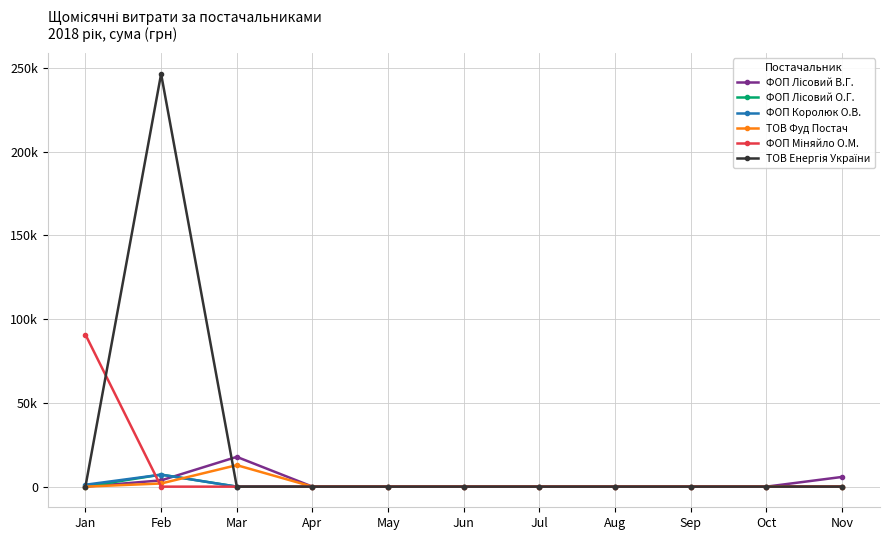

List the series in order of their peak value, highest first.

ТОВ Енергія України, ФОП Міняйло О.М., ФОП Лісовий В.Г., ТОВ Фуд Постач, ФОП Лісовий О.Г., ФОП Королюк О.В.